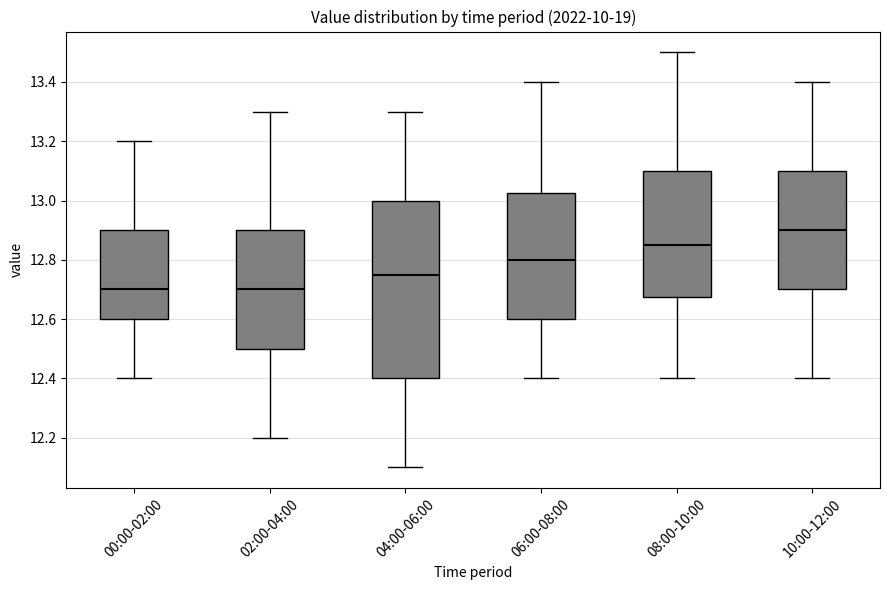

Reading left to right, transcribe this box plot: for each box, give where its median line is, the range the box spans, and where its two whiskers end, as read against the y-axis. The values are not printed on the chart, so give them approximately, as read against the axis.

00:00-02:00: median 12.70, box 12.60 to 12.90, whiskers 12.40 to 13.20
02:00-04:00: median 12.70, box 12.50 to 12.90, whiskers 12.20 to 13.30
04:00-06:00: median 12.76, box 12.40 to 13.00, whiskers 12.10 to 13.30
06:00-08:00: median 12.80, box 12.60 to 13.02, whiskers 12.40 to 13.40
08:00-10:00: median 12.86, box 12.68 to 13.10, whiskers 12.40 to 13.50
10:00-12:00: median 12.90, box 12.70 to 13.10, whiskers 12.40 to 13.40